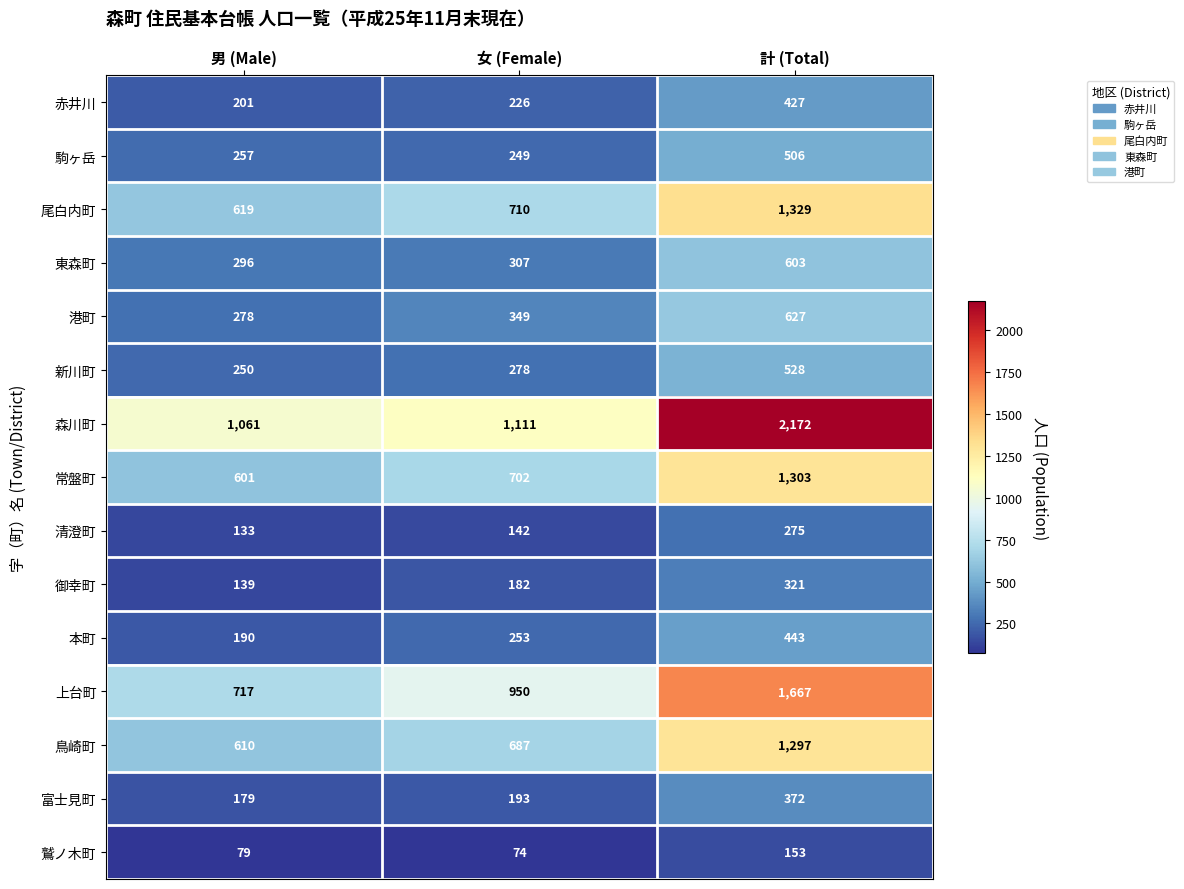

Rank the series by their maximum value, from lowest to highest.

鷲ノ木町, 清澄町, 御幸町, 富士見町, 赤井川, 本町, 駒ヶ岳, 新川町, 東森町, 港町, 鳥崎町, 常盤町, 尾白内町, 上台町, 森川町